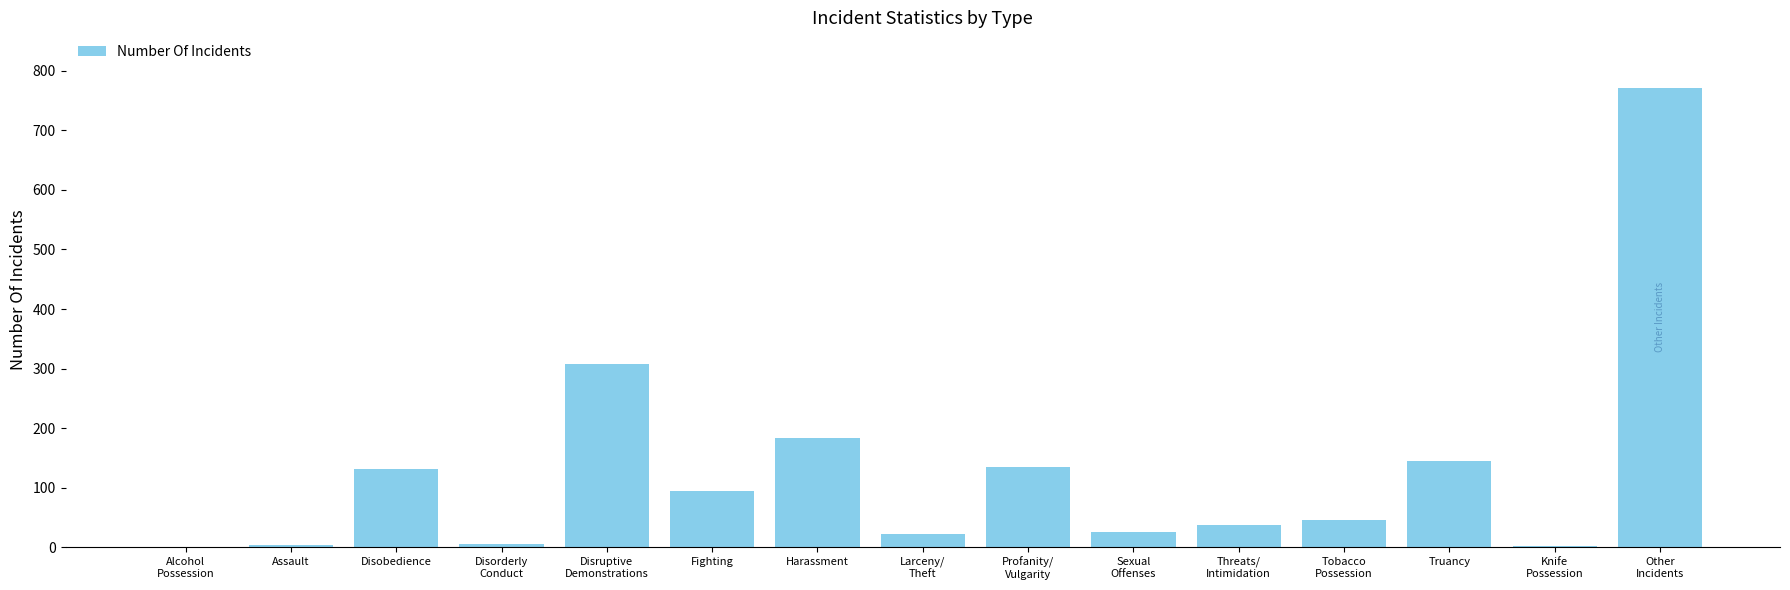

What value does the data have at Disobedience?

131